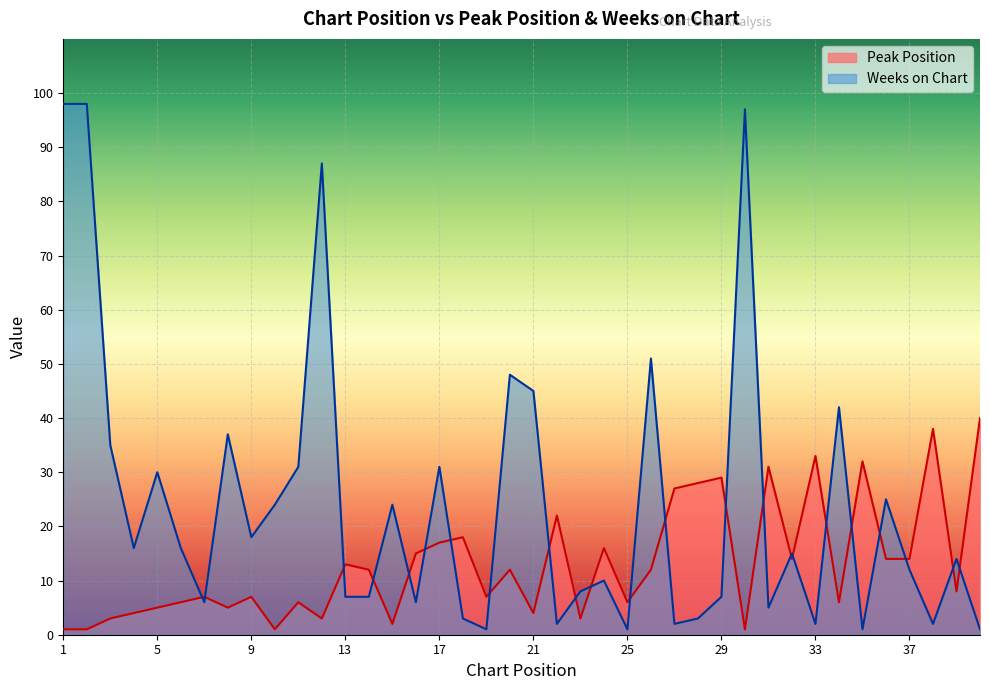

What is the sum of the Weeks on Chart values at 13 and 36?

32